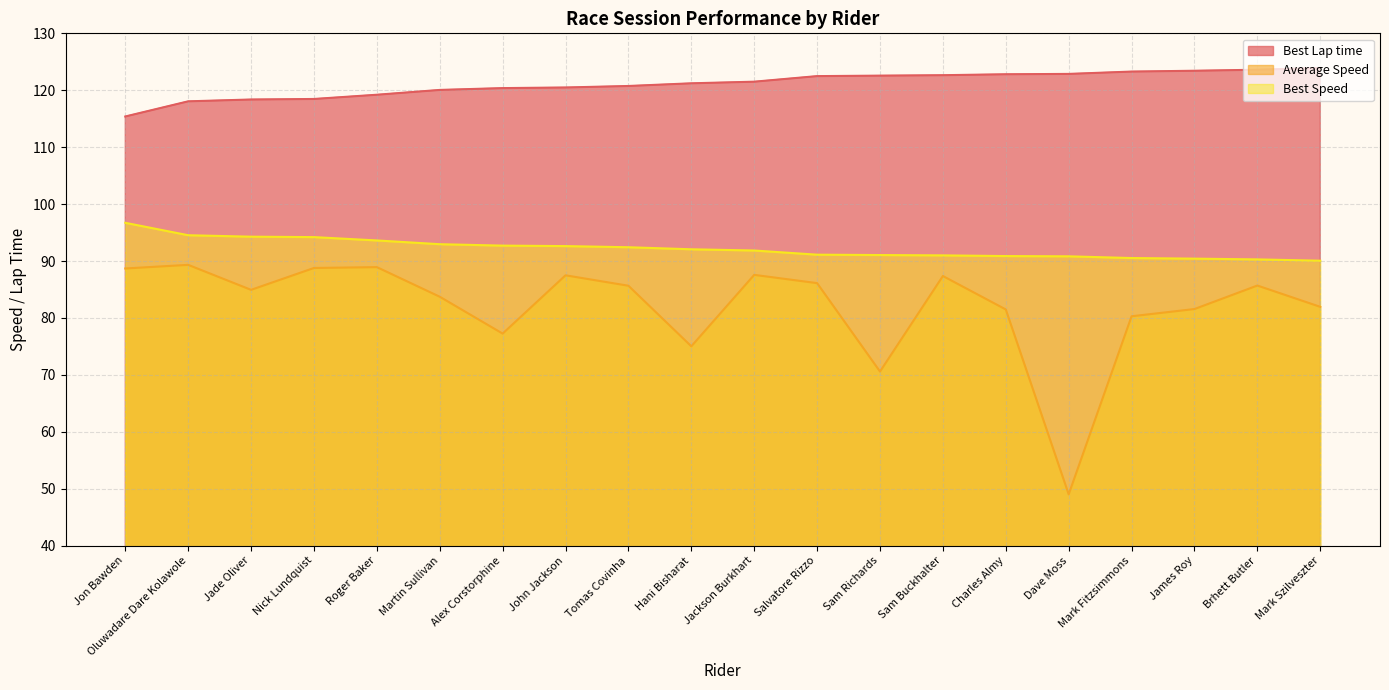

Does the chart have visible grid lines?

Yes